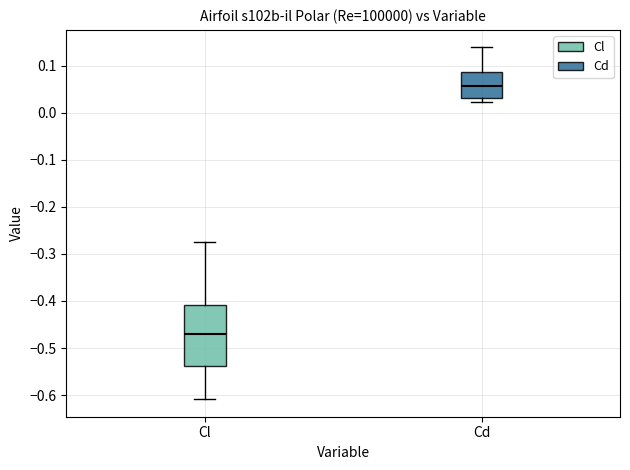

Reading left to right, transcribe this box plot: for each box, give where its median line is, the range the box spans, and where its two whiskers end, as read against the y-axis. The values are not printed on the chart, so give them approximately, as read against the axis.

Cl: median -0.47, box -0.54 to -0.41, whiskers -0.61 to -0.28
Cd: median 0.06, box 0.03 to 0.09, whiskers 0.02 to 0.14